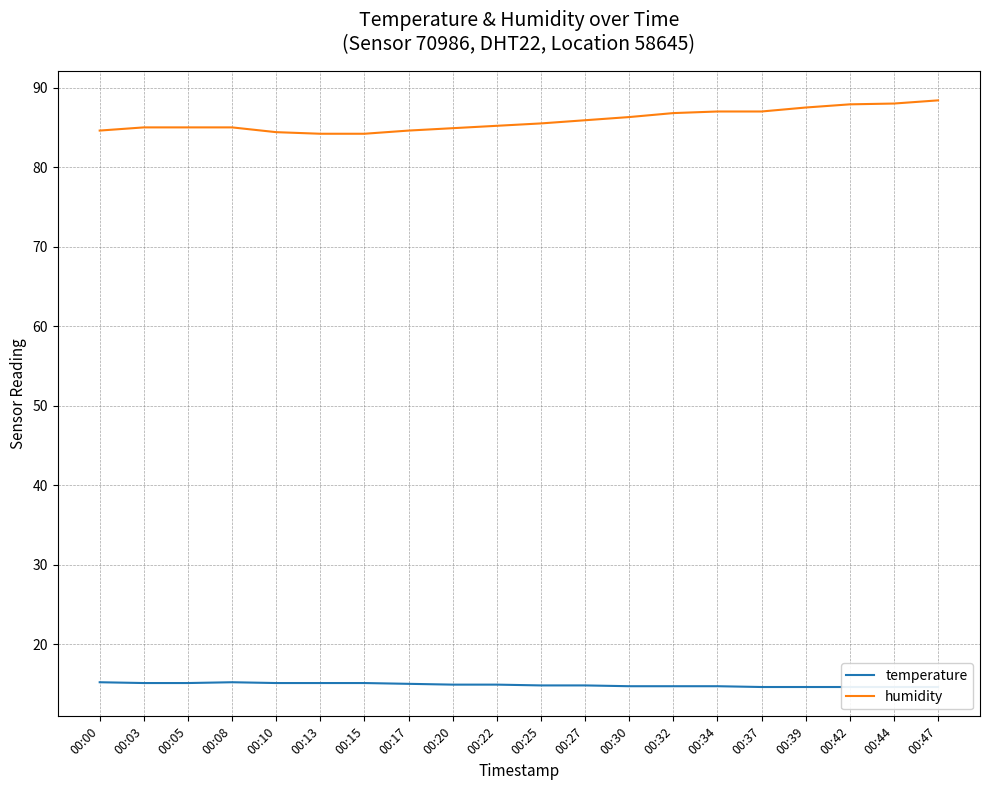

Rank the series by their maximum value, from lowest to highest.

temperature, humidity